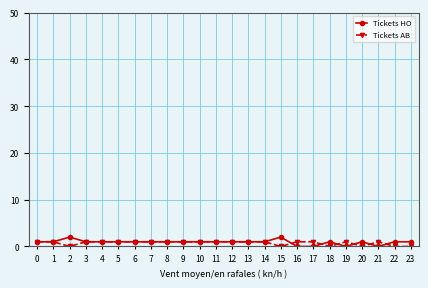

True or false: Tickets HO and Tickets AB intersect in this chart.

True